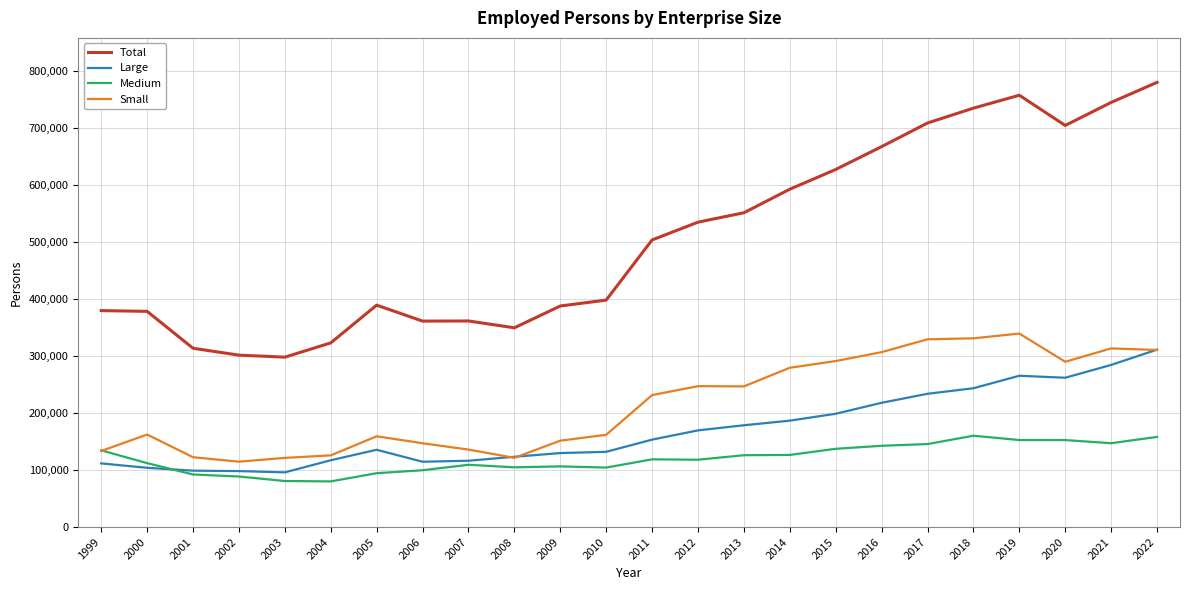

What is the smallest value displayed?

80036